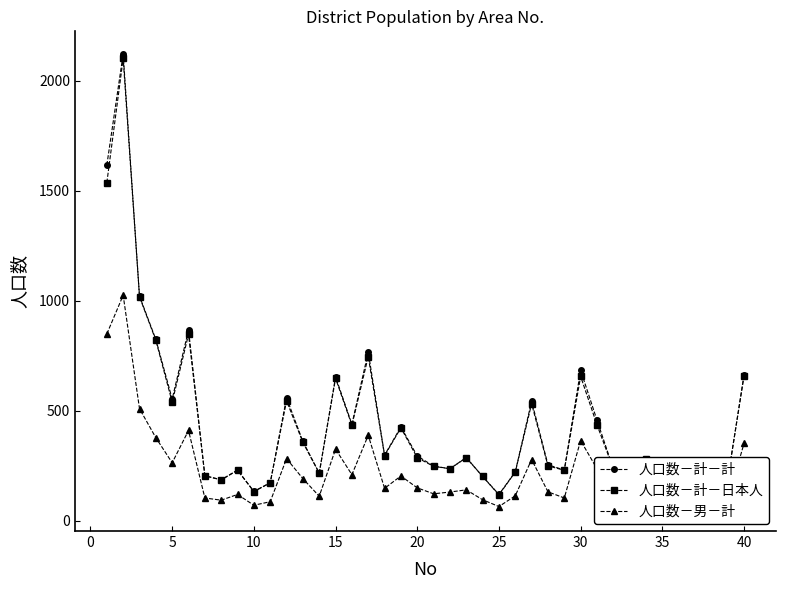

Where is the first local minimum for 人口数－計－計?

5